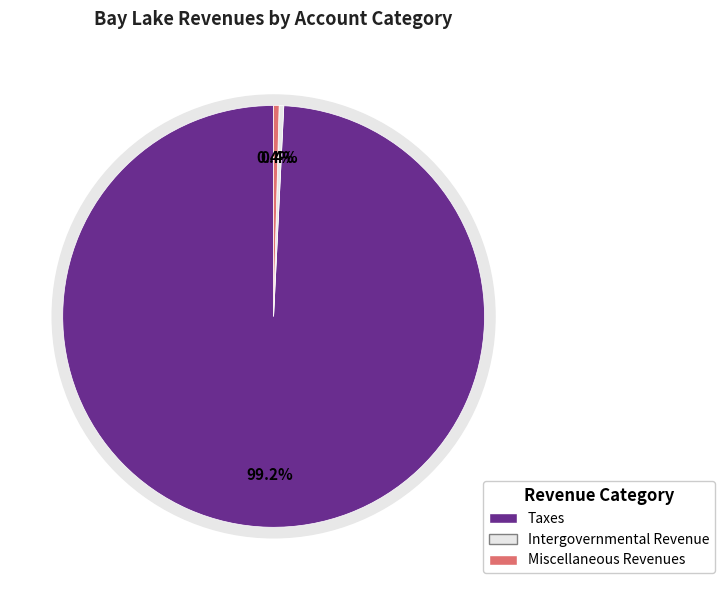

Is it true that Intergovernmental Revenue is 1% of the pie?

False